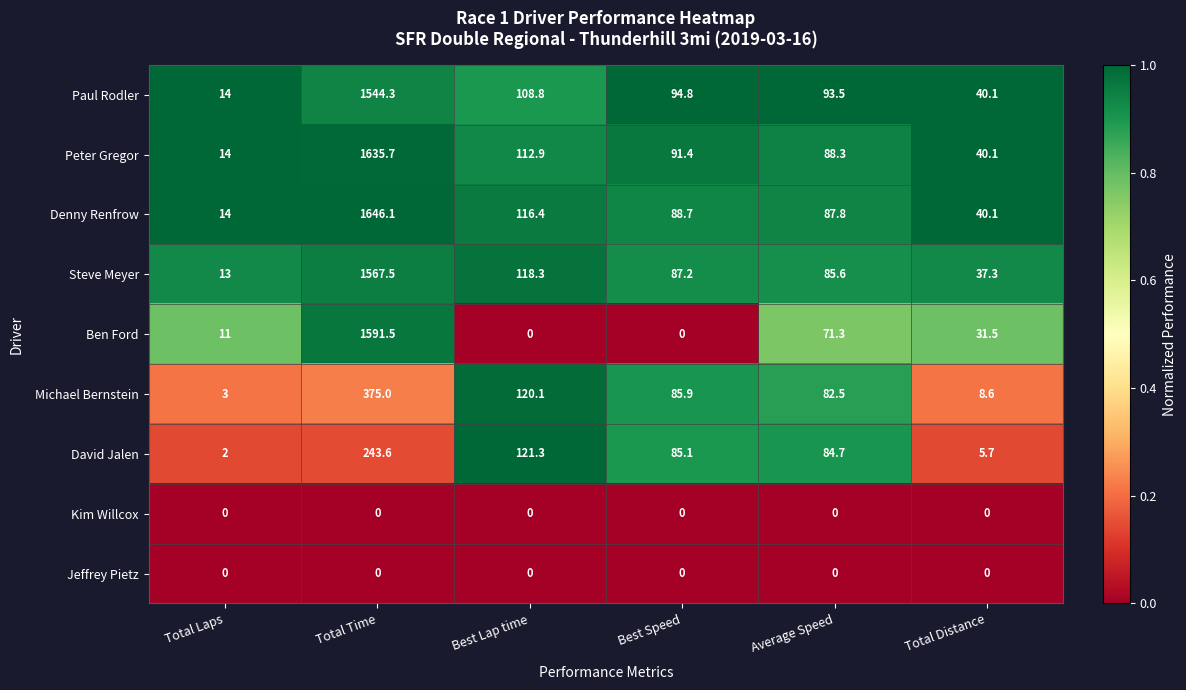

Is it true that David Jalen equals 2.0 at Total Laps?

True